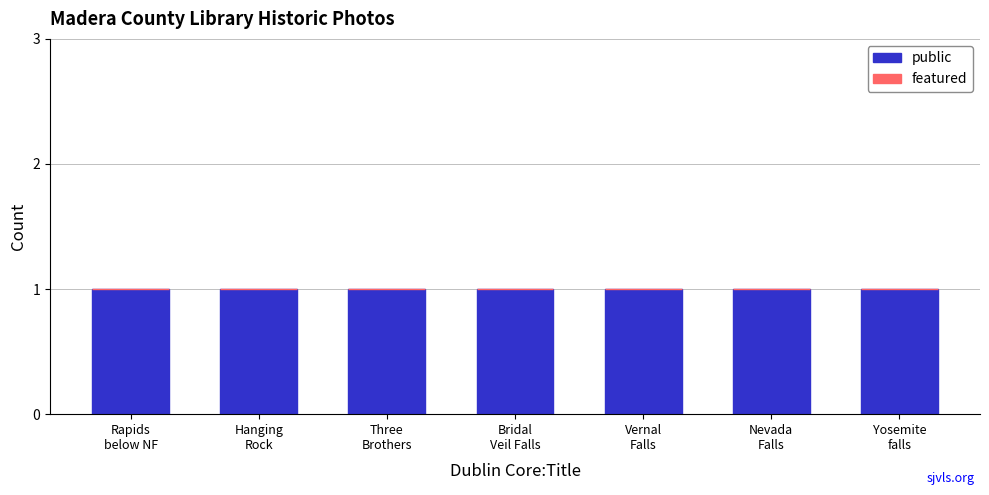

Where is public nearest to the value 1?

Rapids
below NF